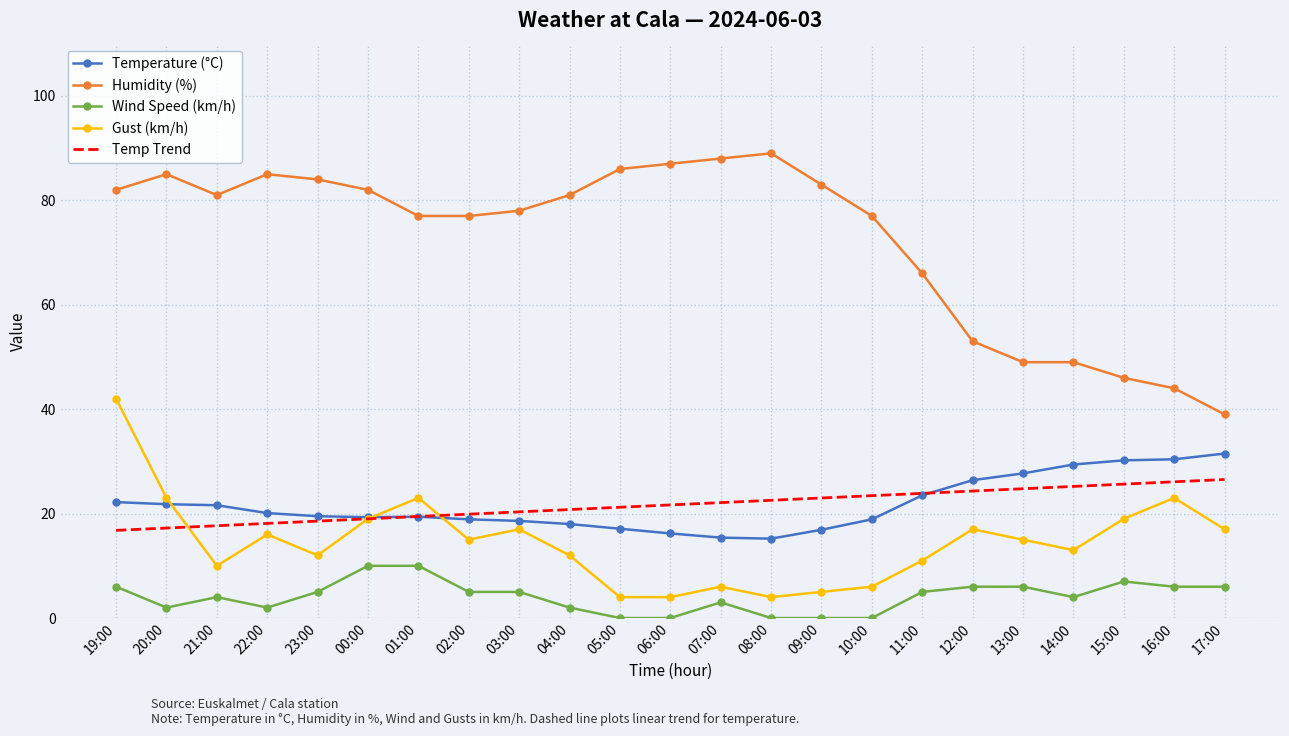

True or false: Temperature (°C) and Humidity (%) cross at least once.

False